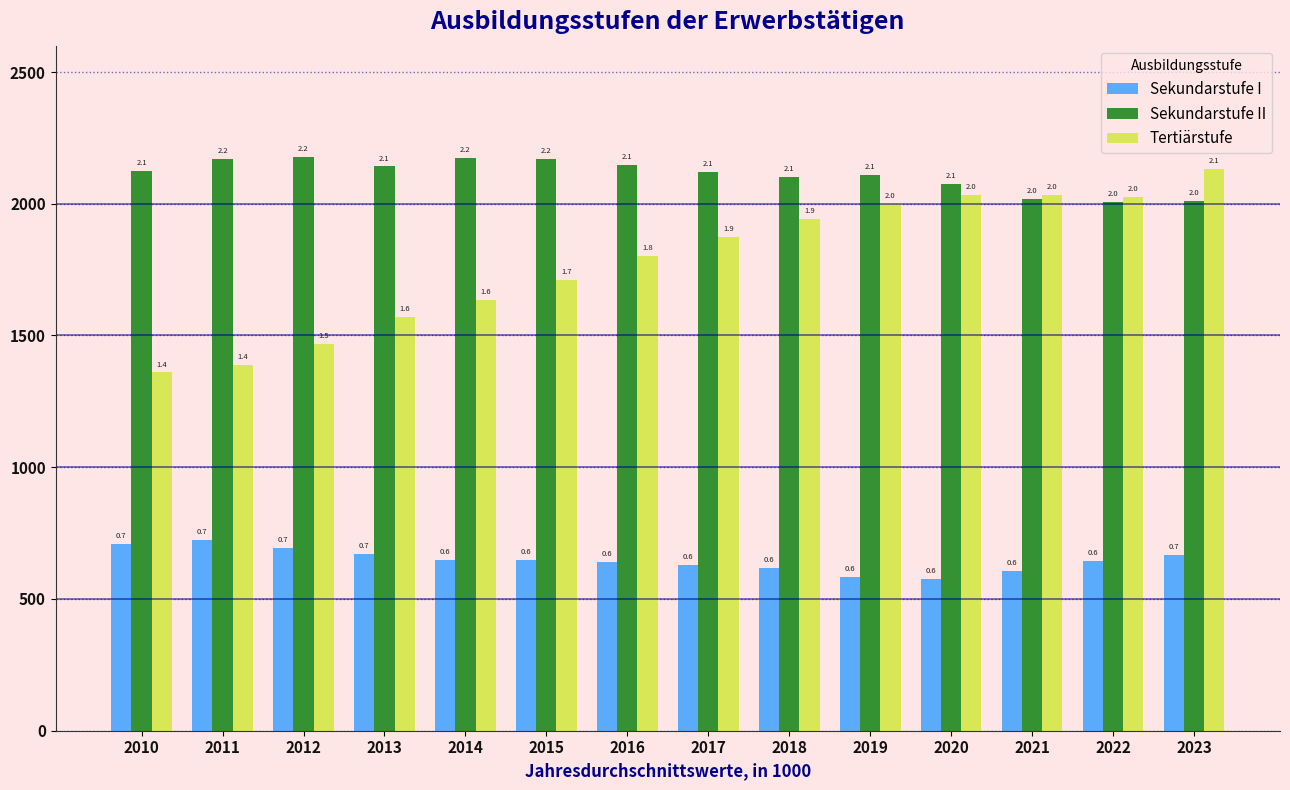

How many bars are there in each group?

3